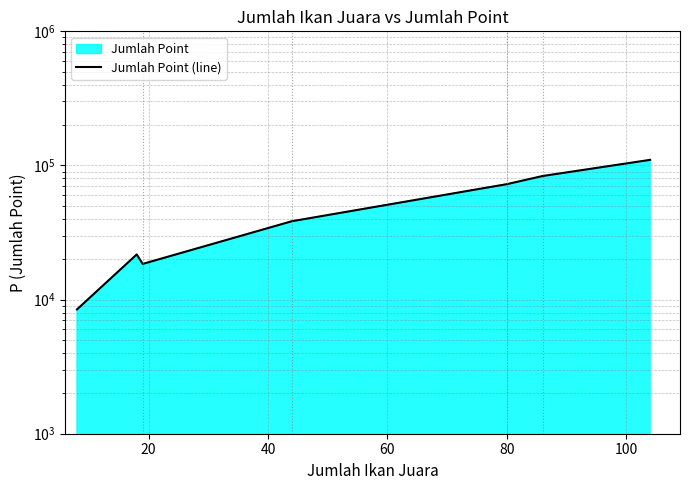

True or false: there are more than 2 points higher than both neighbors.

False